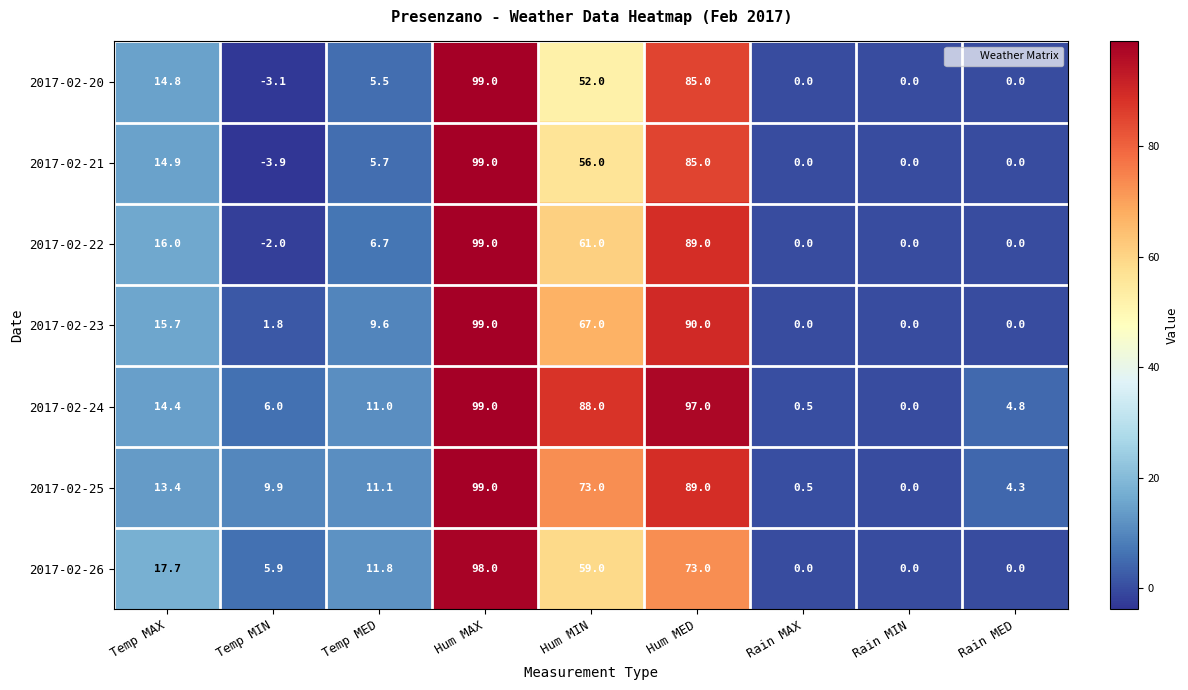

What is the total value across all series at Rain MED?

9.1